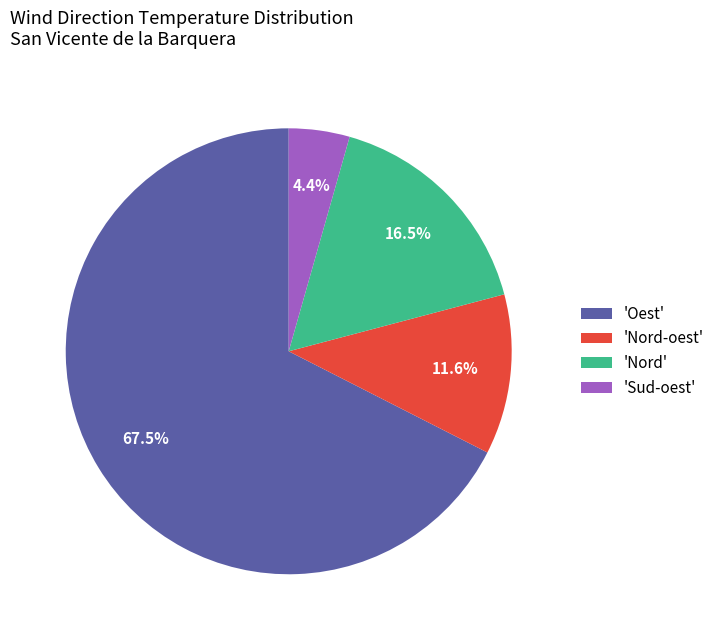

How much of the chart is everything except 'Nord'?

83.5%